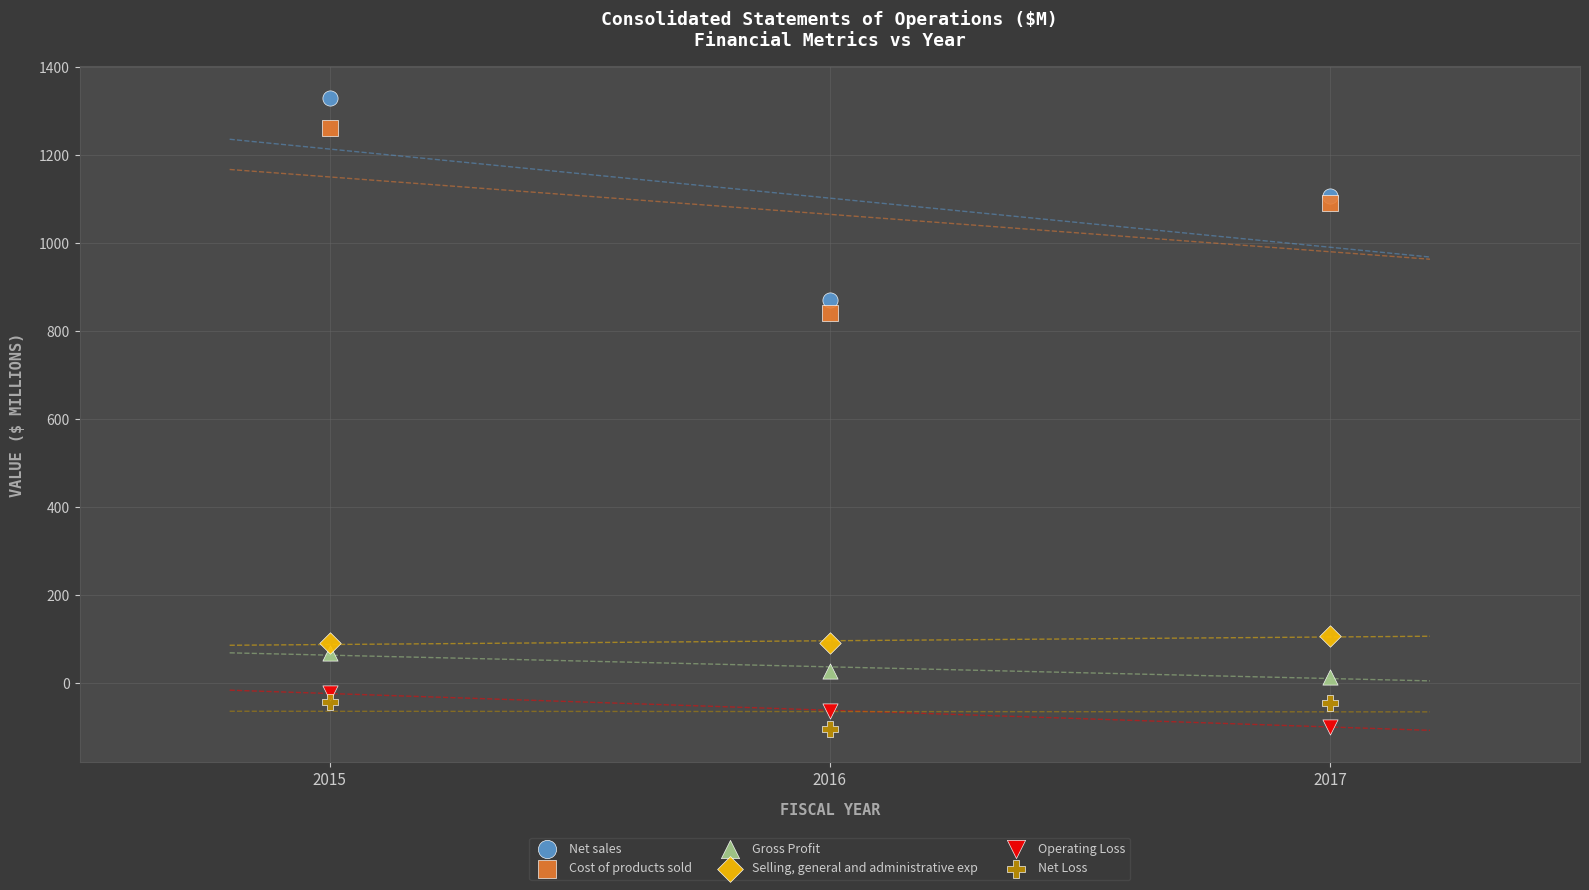

What is the X range (max minus min) for the scatter plot?

2.0